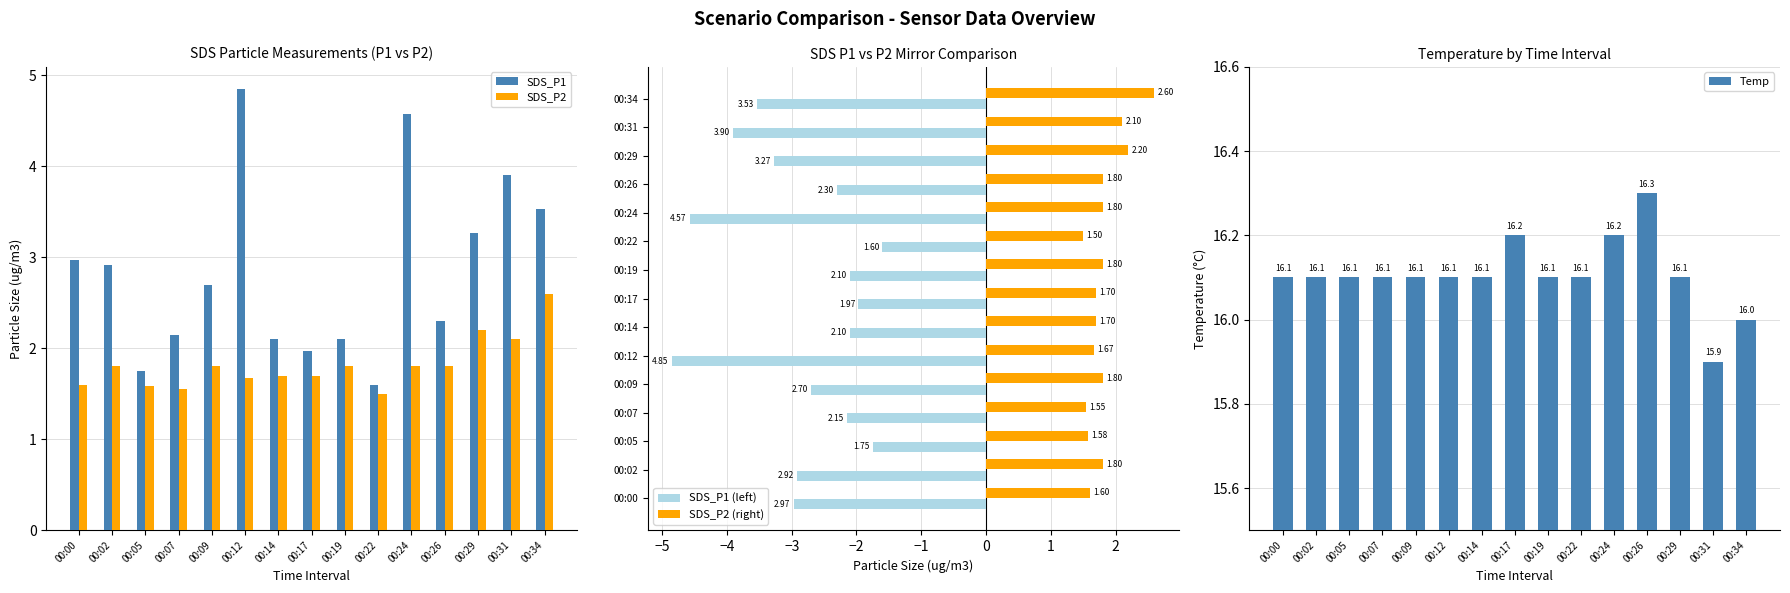

At which label is SDS_P1 (left) closest to -3?

00:00